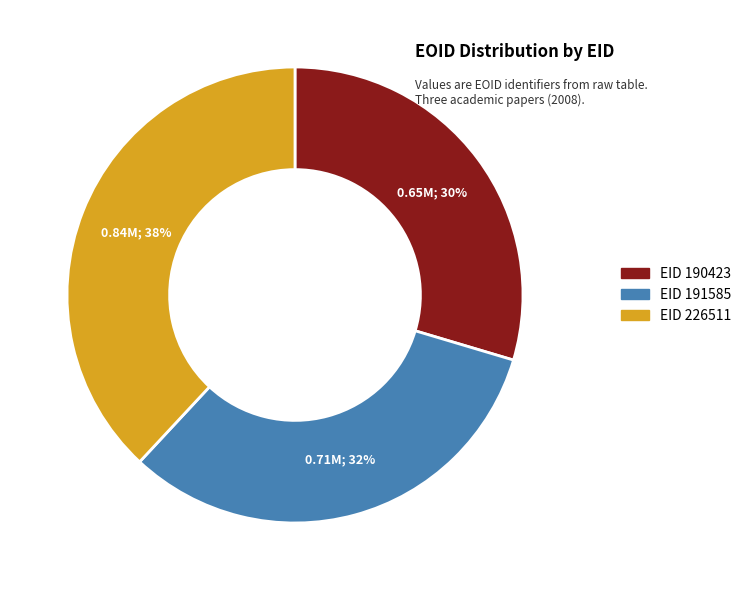

Rank the categories by value from lowest to highest.

EID 190423, EID 191585, EID 226511